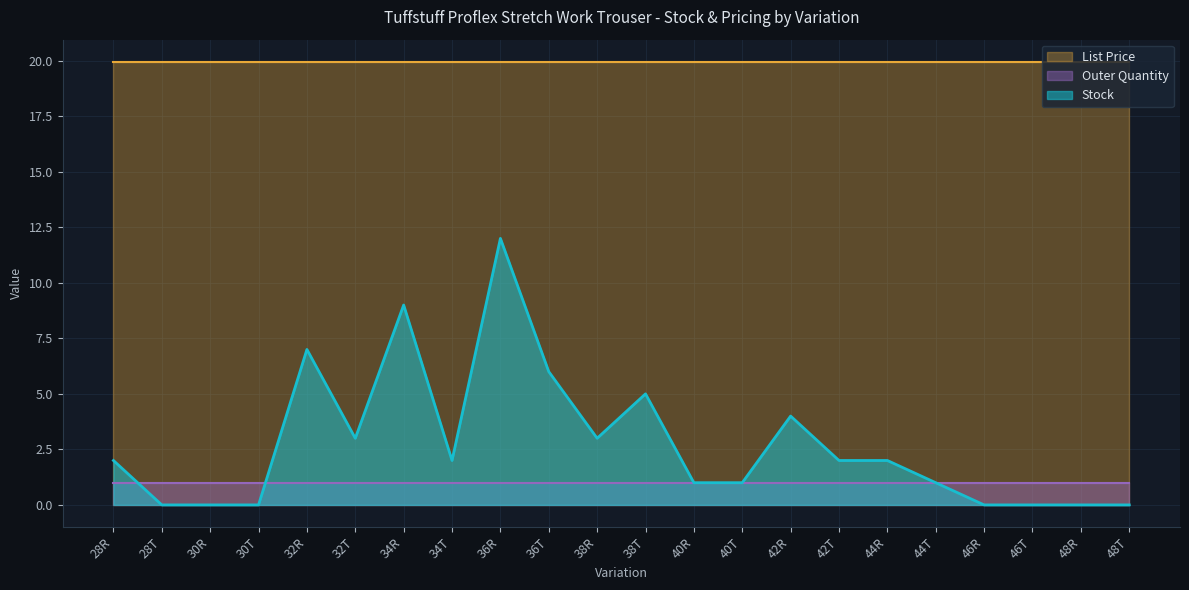

What is the sum of the Stock values at 42R and 48R?

4.0